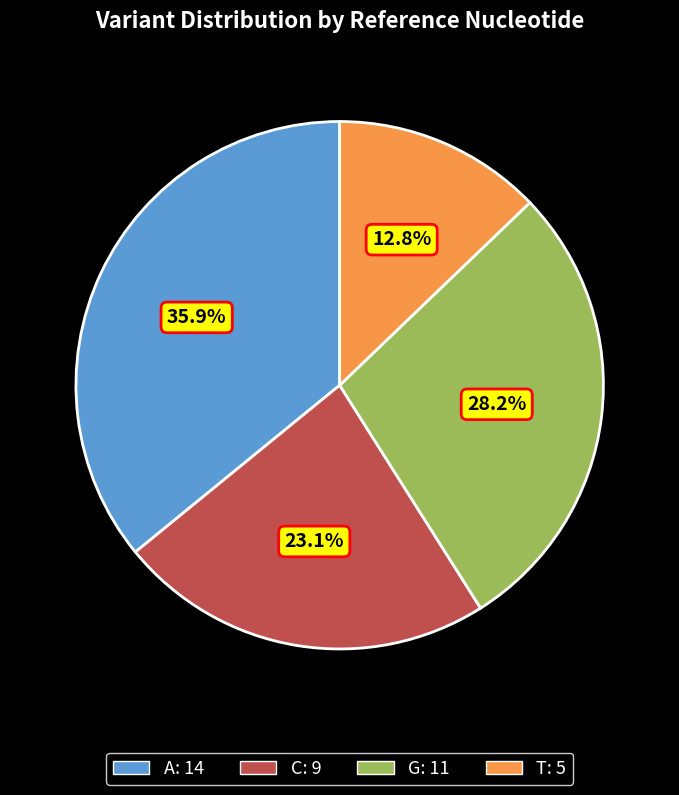

What is the ratio of the value at T to the value at A?

0.4